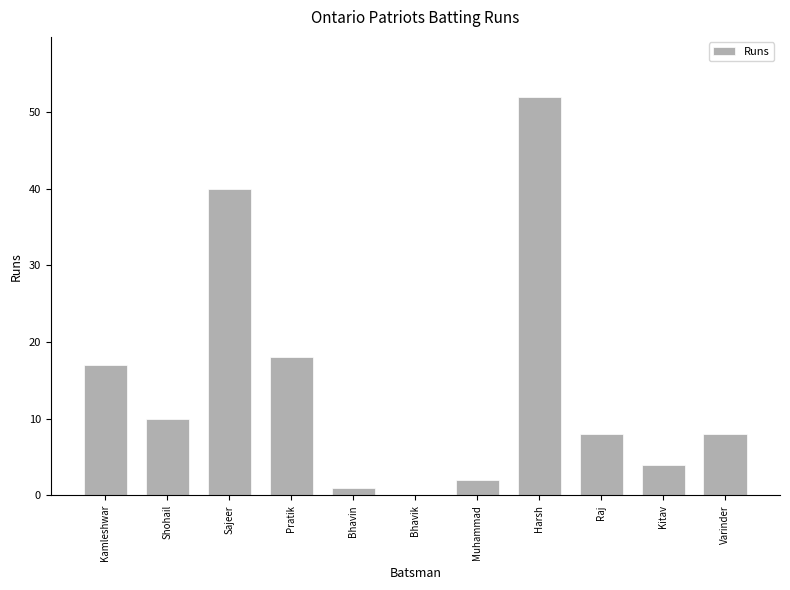

The value at Pratik is 18. True or false?

True